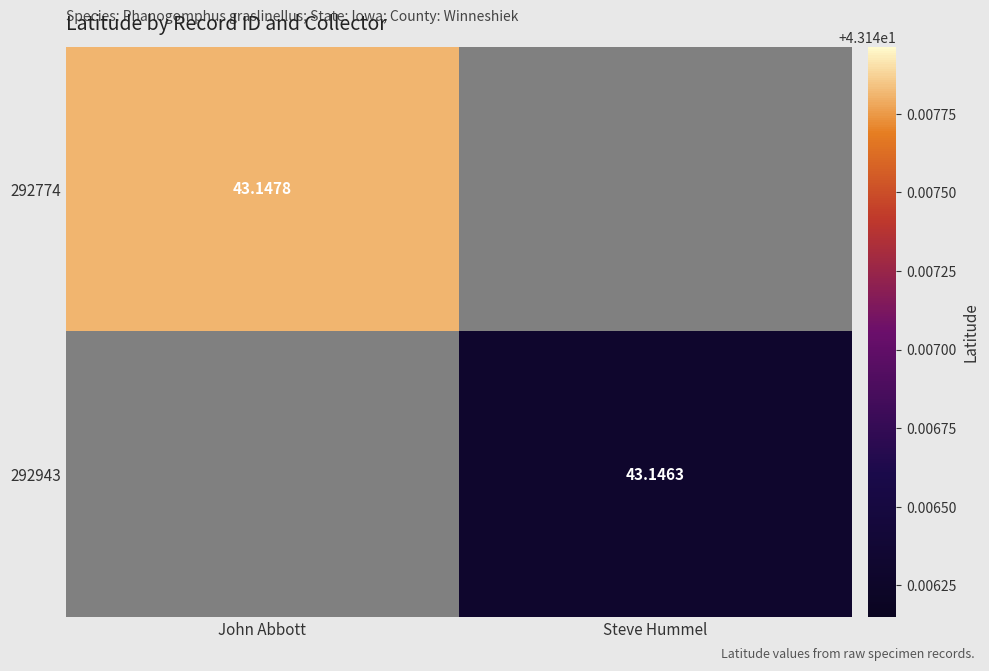

Rank the series at Steve Hummel from highest to lowest value.

292774, 292943